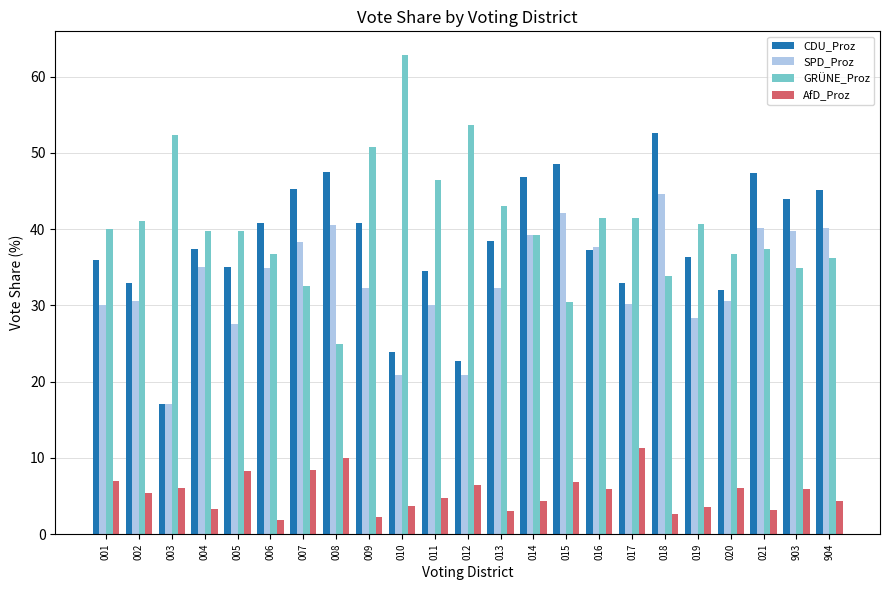

What is the maximum value shown in the chart?

62.8